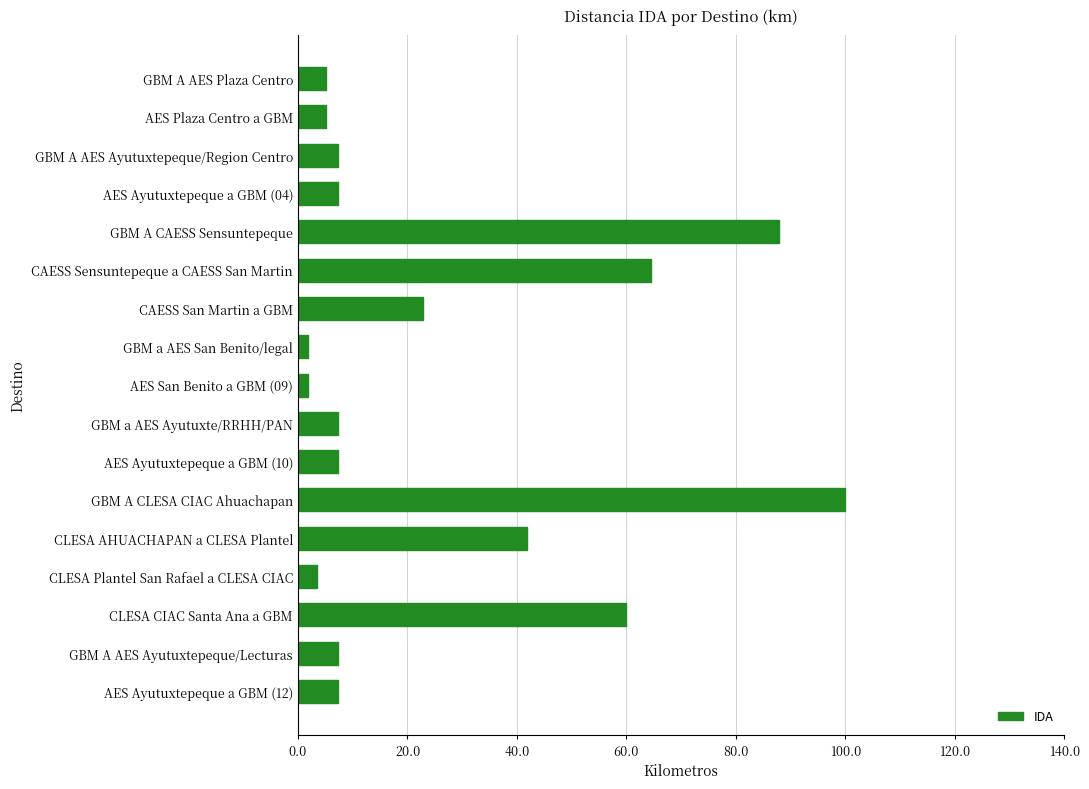

Which label corresponds to the largest value in the chart?

GBM A CLESA CIAC Ahuachapan